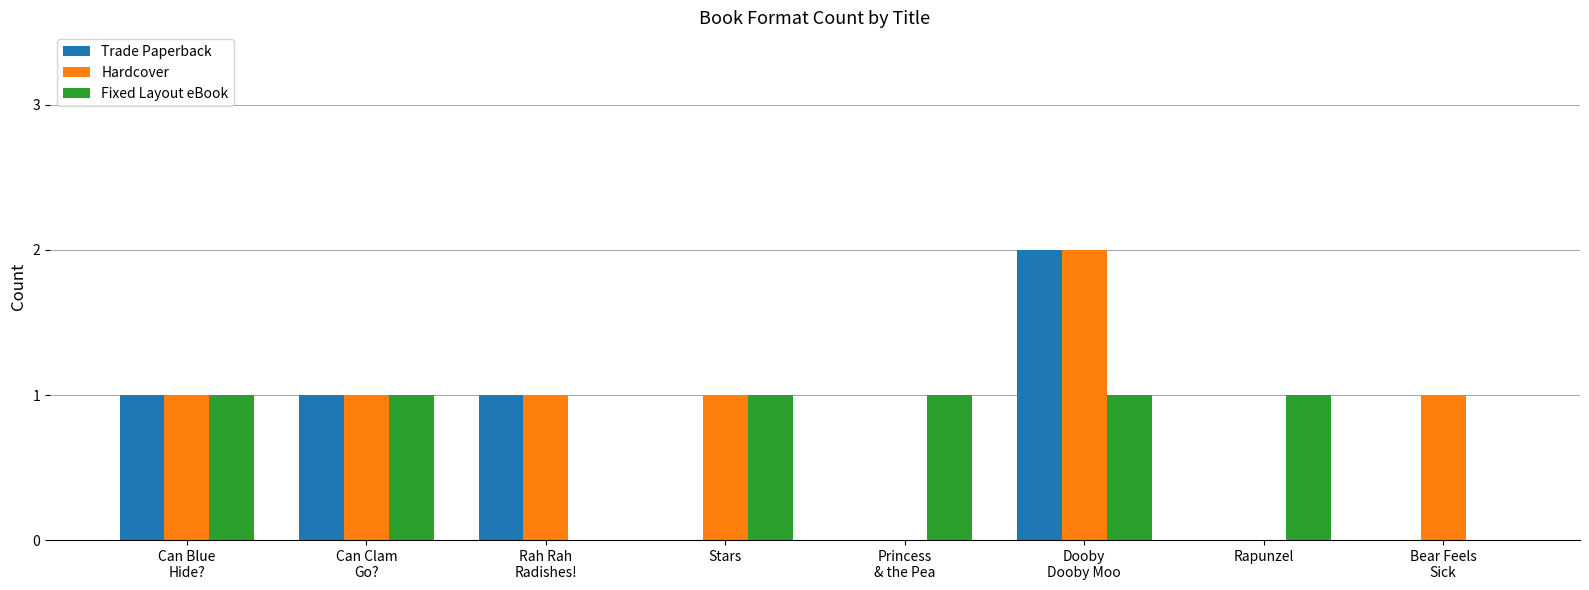

Which series has the largest total across all categories?

Hardcover